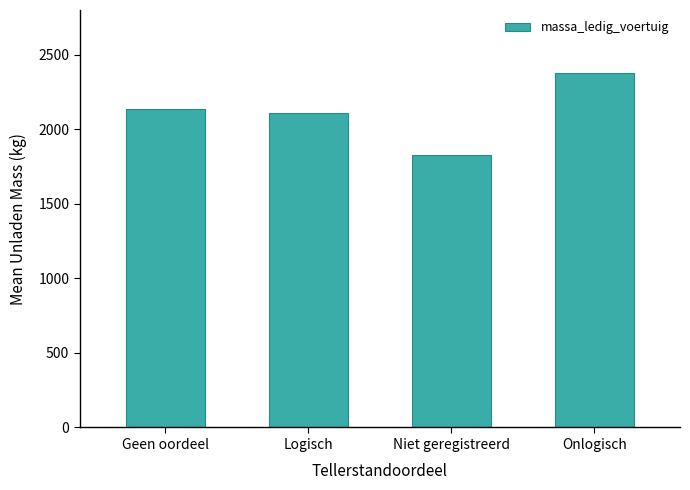

At which category does the chart reach its peak across all series?

Onlogisch